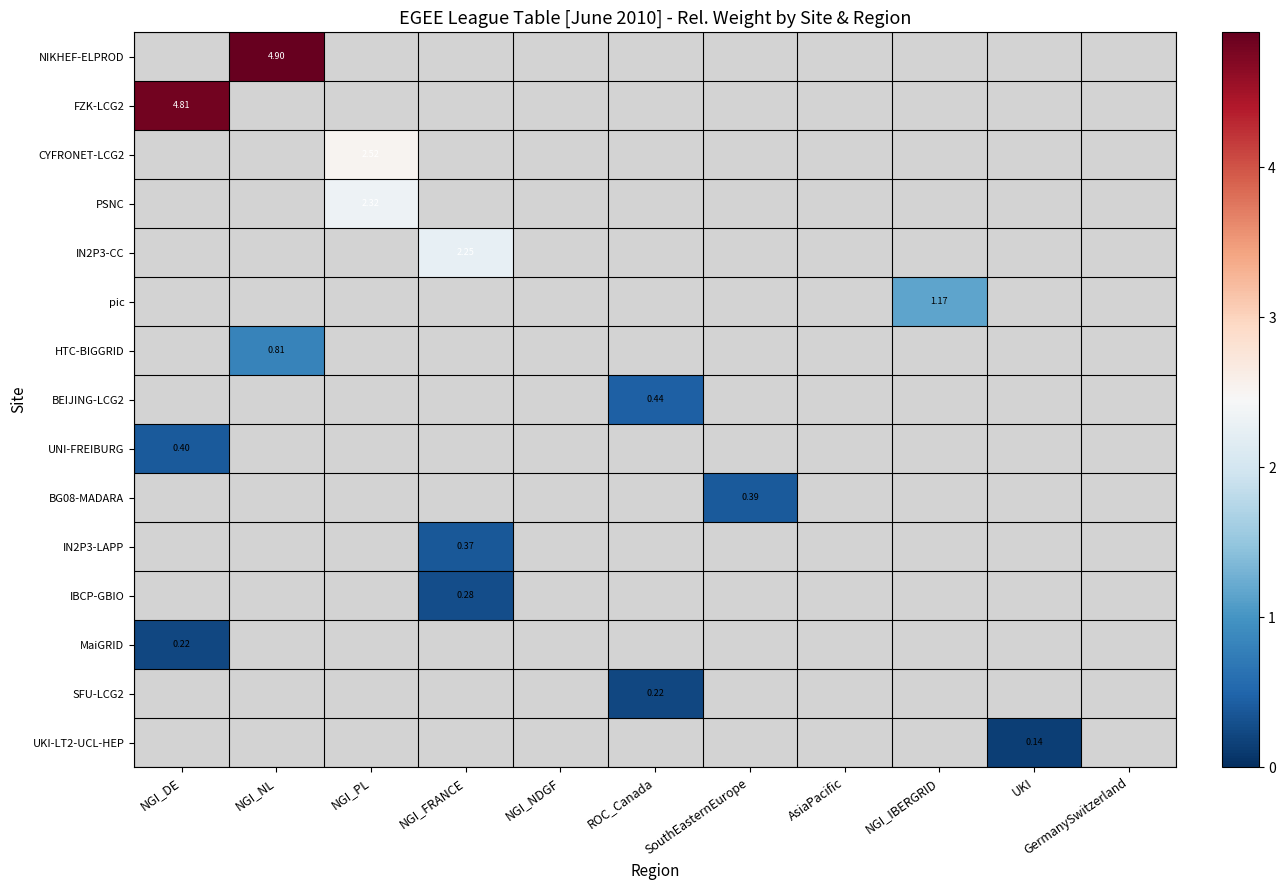

Between GermanySwitzerland and ROC_Canada, which is larger?

ROC_Canada